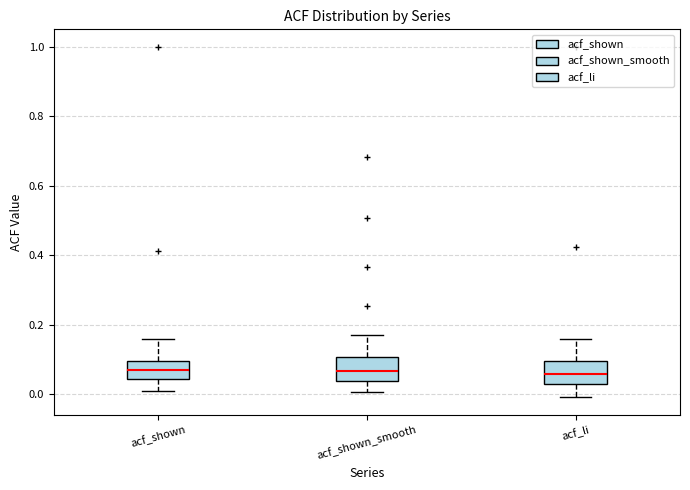

Reading left to right, read every box against the y-axis: the position of its median line, the range the box covers, and the ends of its whiskers. The values are not printed on the chart, so give them approximately, as read against the axis.

acf_shown: median 0.08, box 0.04 to 0.10, whiskers 0.00 to 0.16
acf_shown_smooth: median 0.06, box 0.04 to 0.10, whiskers 0.00 to 0.18
acf_li: median 0.06, box 0.02 to 0.10, whiskers 0.00 to 0.16